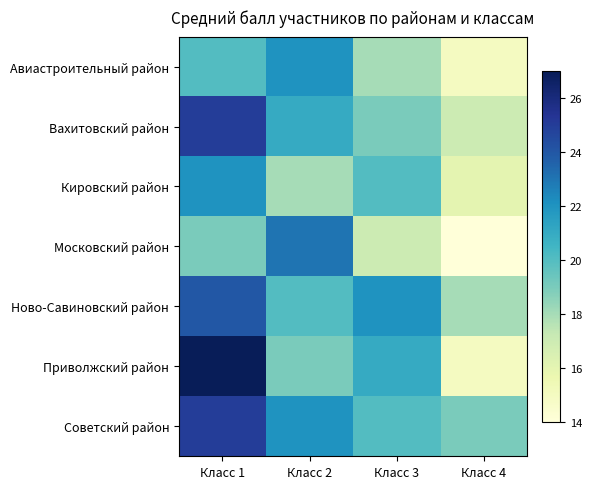

Reading left to right, what are all the values shown in this chart?

Авиастроительный район: Класс 1=20	Класс 2=22	Класс 3=18	Класс 4=15
Вахитовский район: Класс 1=25	Класс 2=21	Класс 3=19	Класс 4=17
Кировский район: Класс 1=22	Класс 2=18	Класс 3=20	Класс 4=16
Московский район: Класс 1=19	Класс 2=23	Класс 3=17	Класс 4=14
Ново-Савиновский район: Класс 1=24	Класс 2=20	Класс 3=22	Класс 4=18
Приволжский район: Класс 1=27	Класс 2=19	Класс 3=21	Класс 4=15
Советский район: Класс 1=25	Класс 2=22	Класс 3=20	Класс 4=19